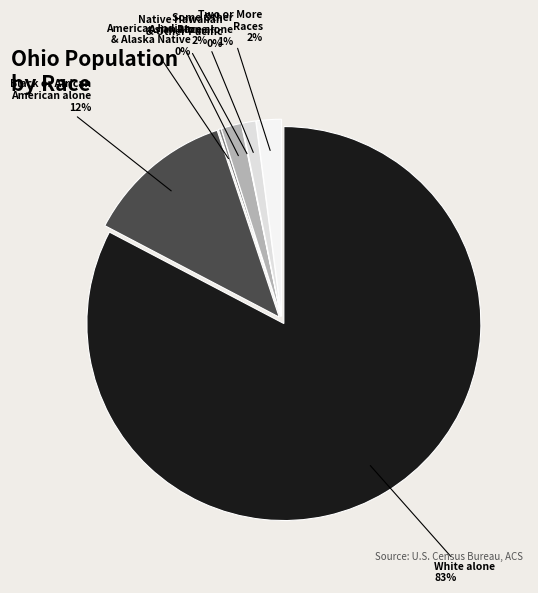

Count the number of slices in the pie.

7